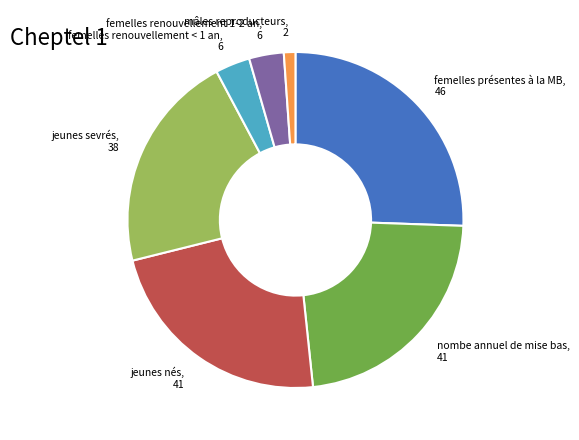

Is there any slice that represents more than half of the pie?

No